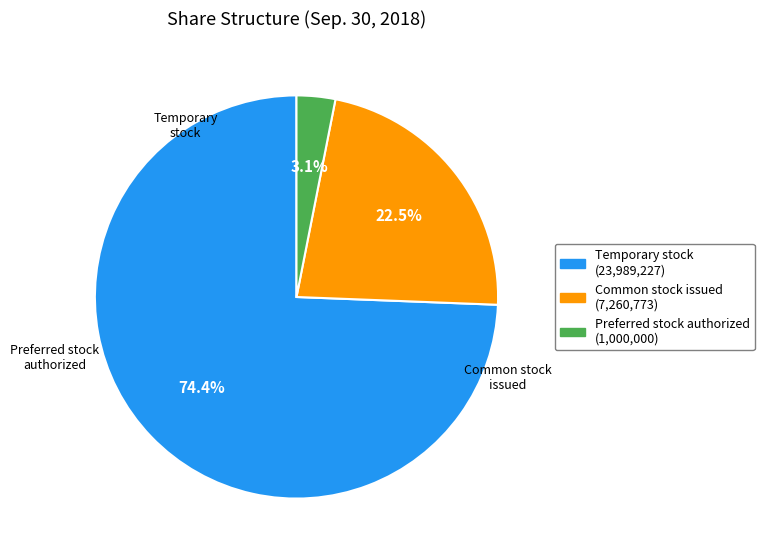

True or false: Temporary stock accounts for 74% of the total.

True